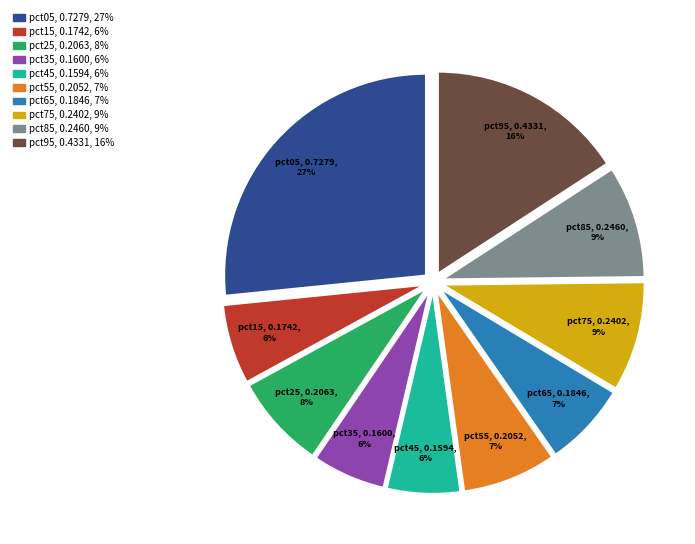

To the nearest percent, what is the average slice percentage?

10%